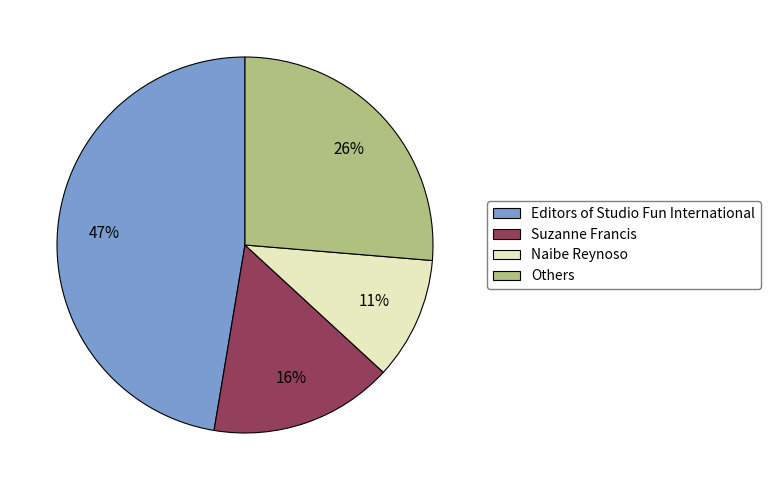

What percentage is the Naibe Reynoso slice, to the nearest percent?

11%